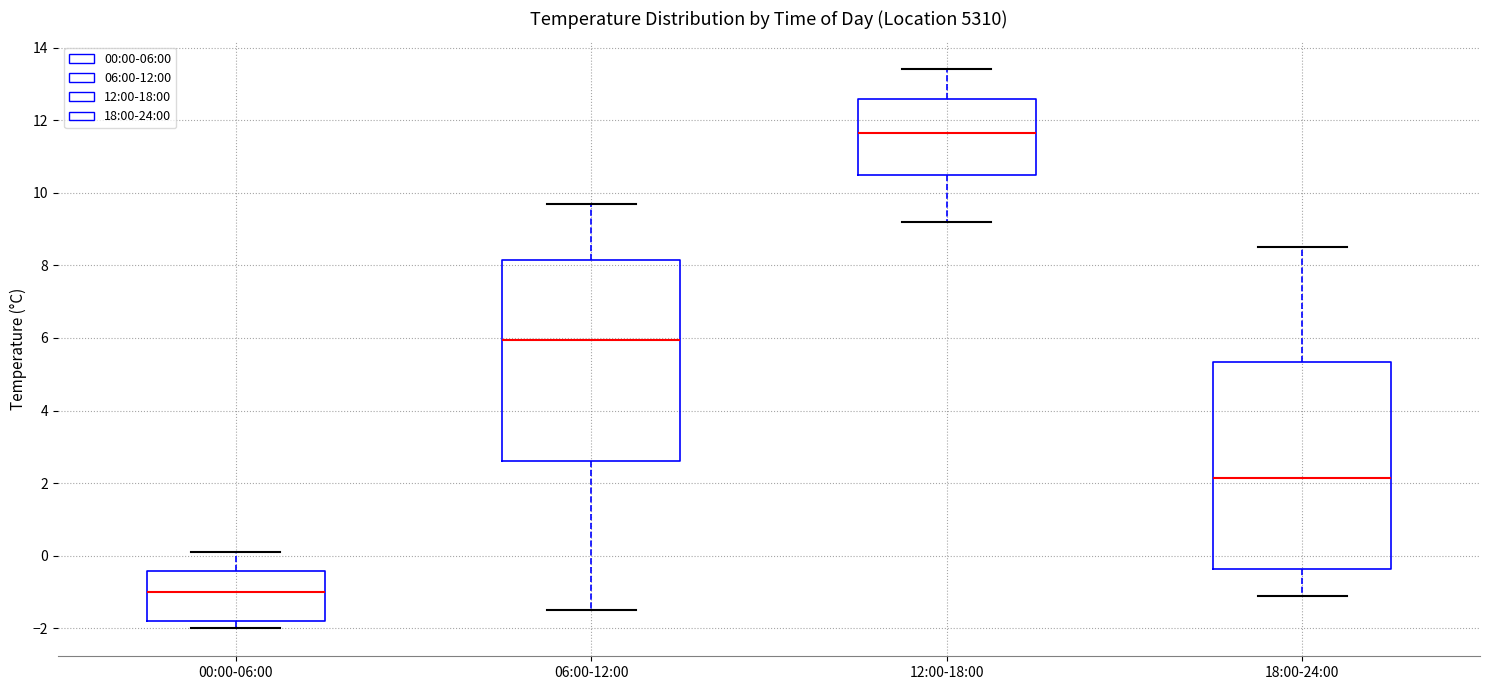

Reading left to right, read every box against the y-axis: the position of its median line, the range the box covers, and the ends of its whiskers. The values are not printed on the chart, so give them approximately, as read against the axis.

00:00-06:00: median -1.0, box -1.8 to -0.4, whiskers -2.0 to 0.2
06:00-12:00: median 6.0, box 2.6 to 8.2, whiskers -1.4 to 9.8
12:00-18:00: median 11.6, box 10.6 to 12.6, whiskers 9.2 to 13.4
18:00-24:00: median 2.2, box -0.4 to 5.4, whiskers -1.0 to 8.6